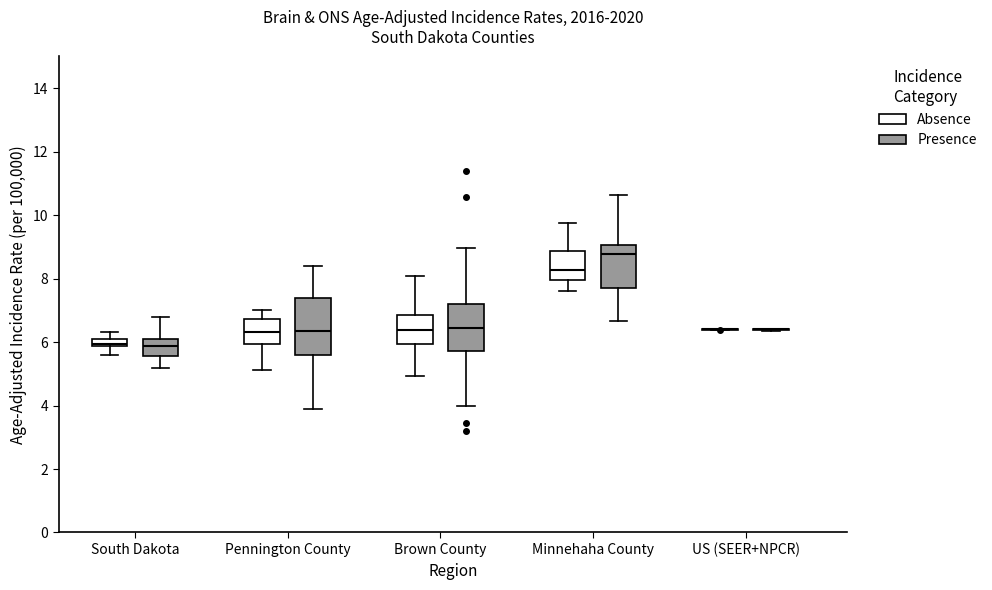

Which box is the tallest, from its lower edge to its upper edge?

Pennington County (Presence)